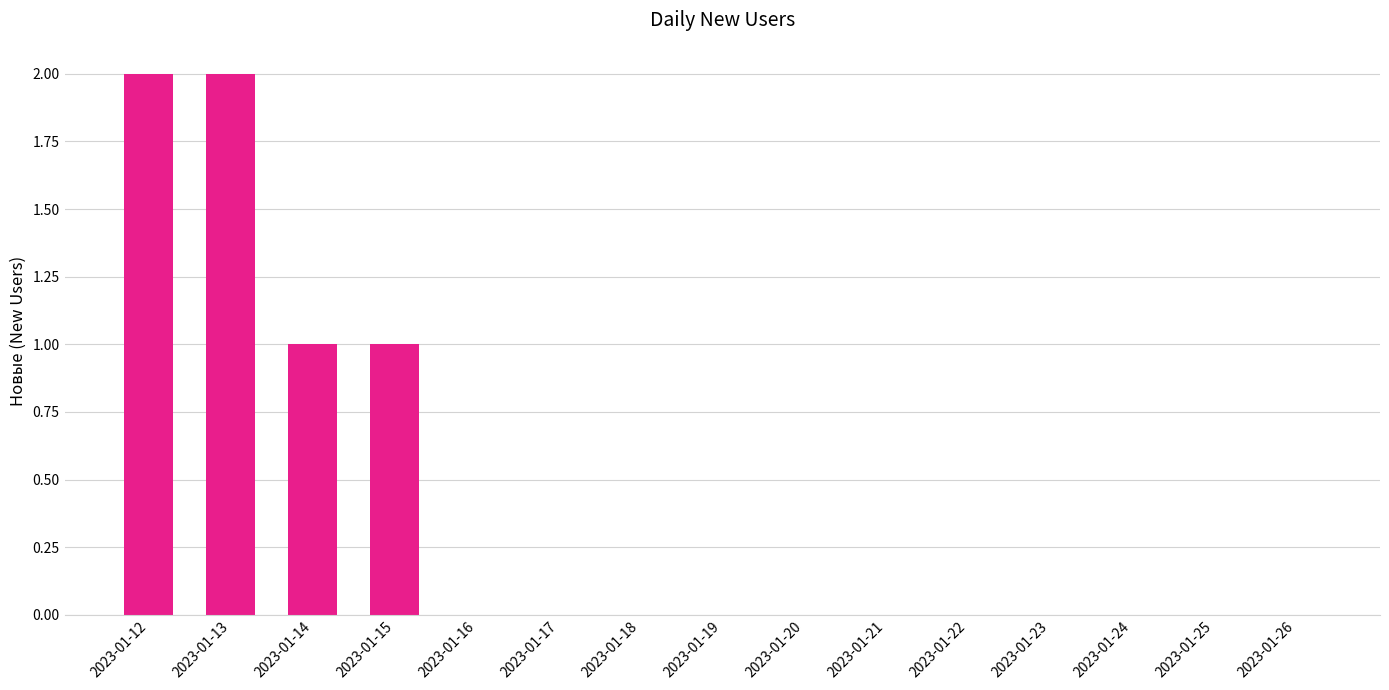

The value at 2023-01-13 is 2. True or false?

True